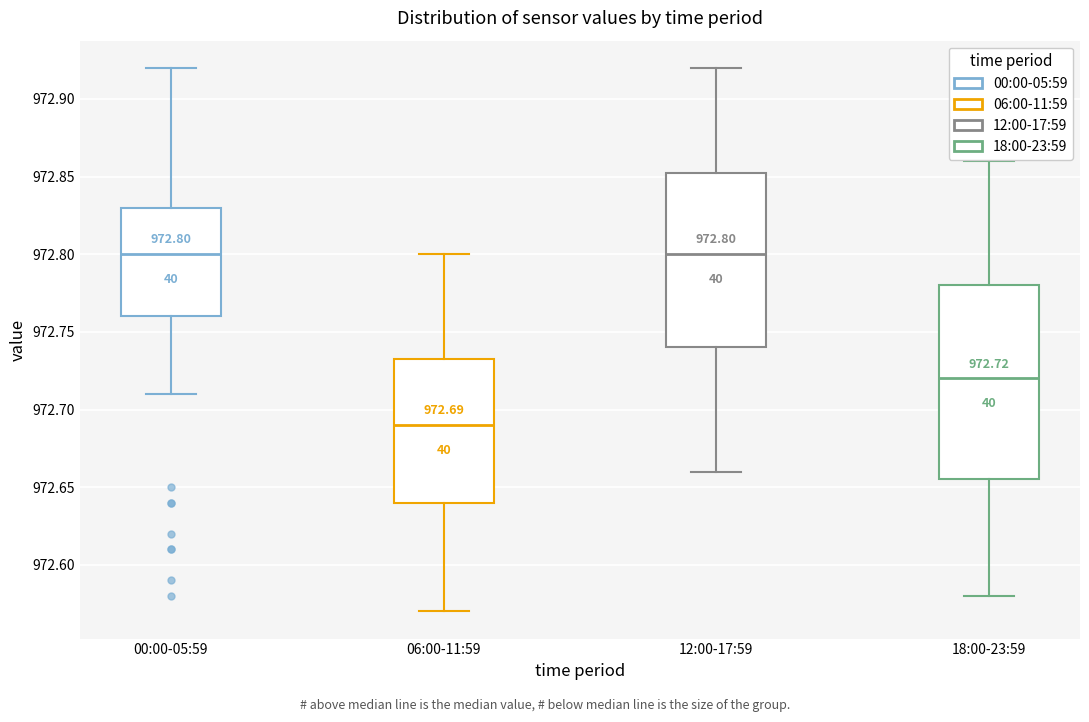

Comparing the boxes themselves (not the whiskers), which one is the tallest?

18:00-23:59